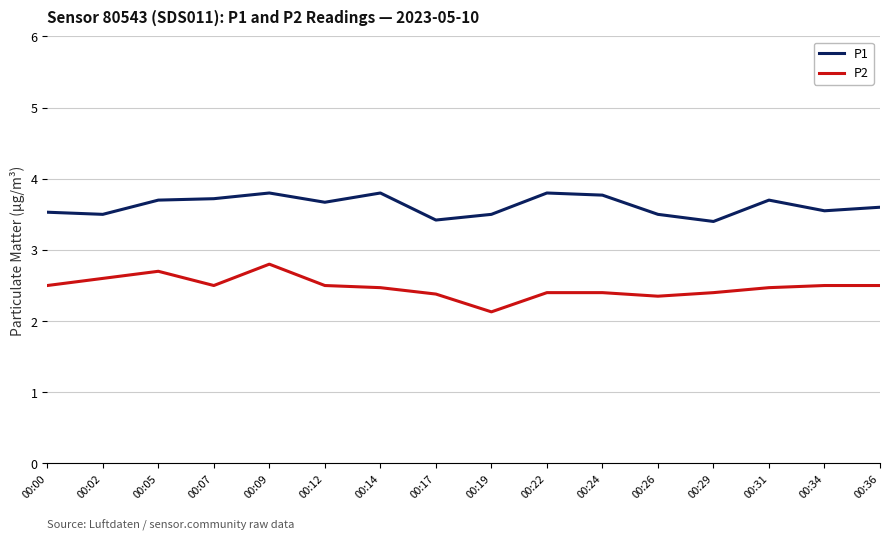

Which series has the widest spread of values?

P2